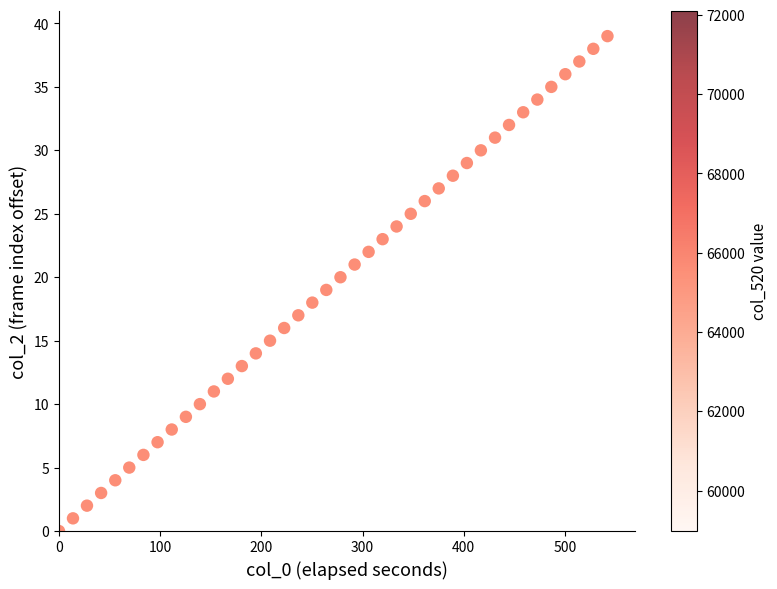

What is the range of Y values (max minus min)?

39